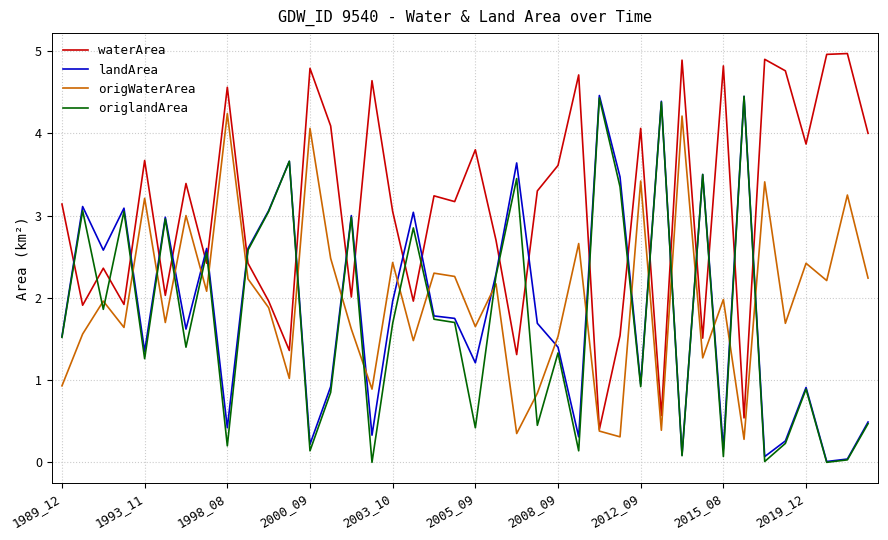

Which series has the largest total across all categories?

waterArea